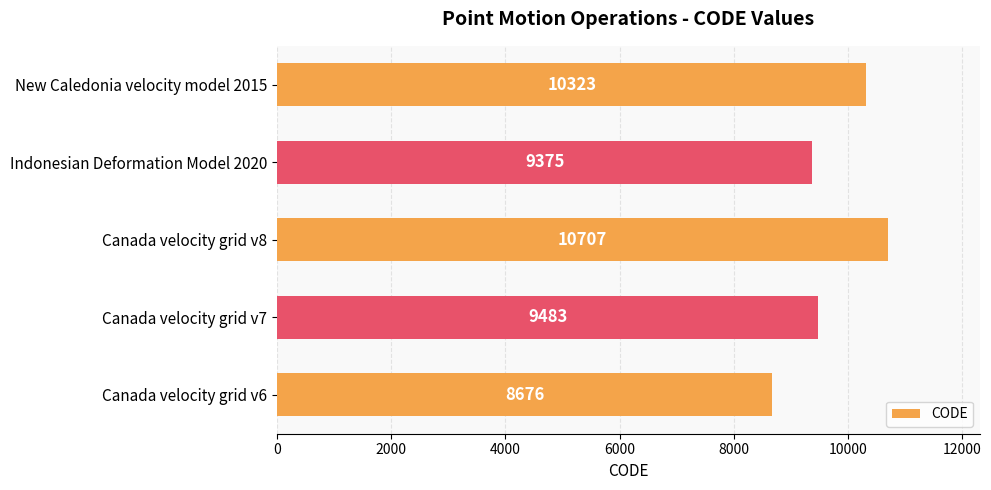

The chart shows a value of 5565 at Canada velocity grid v7. True or false?

False